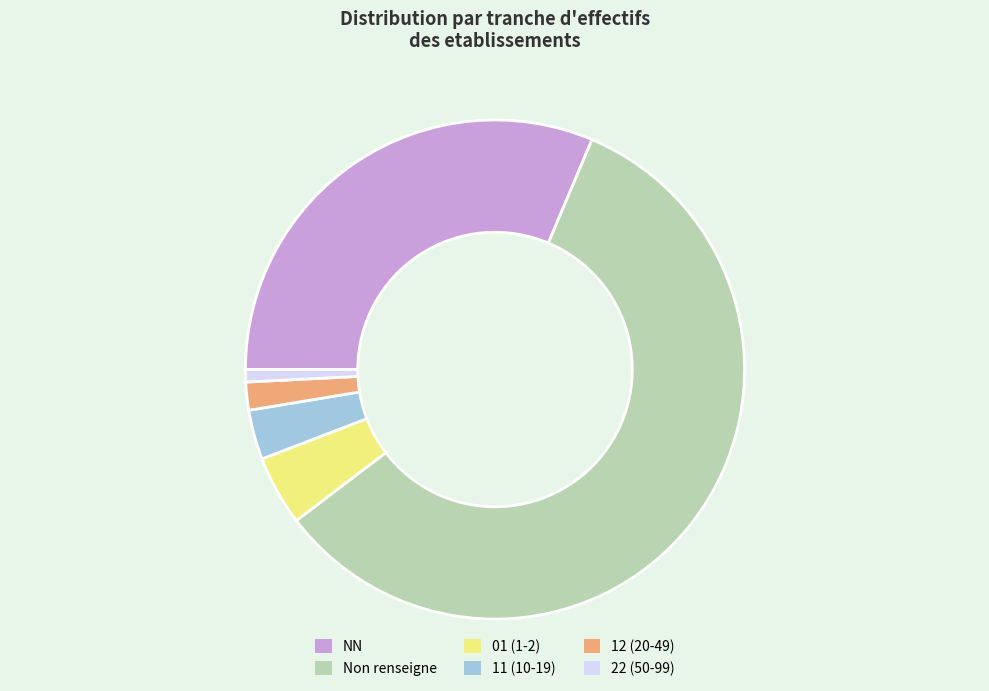

Is there any slice that represents more than half of the pie?

Yes